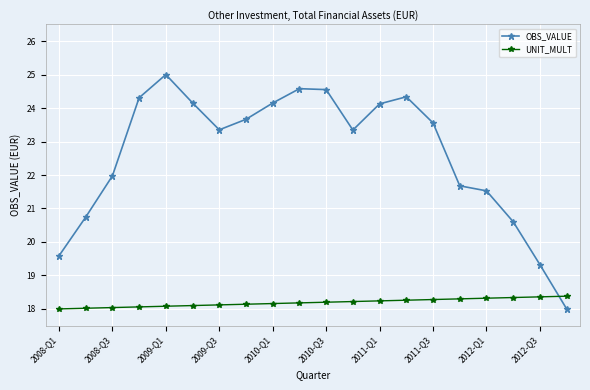

What is the minimum value shown in the chart?

18.0